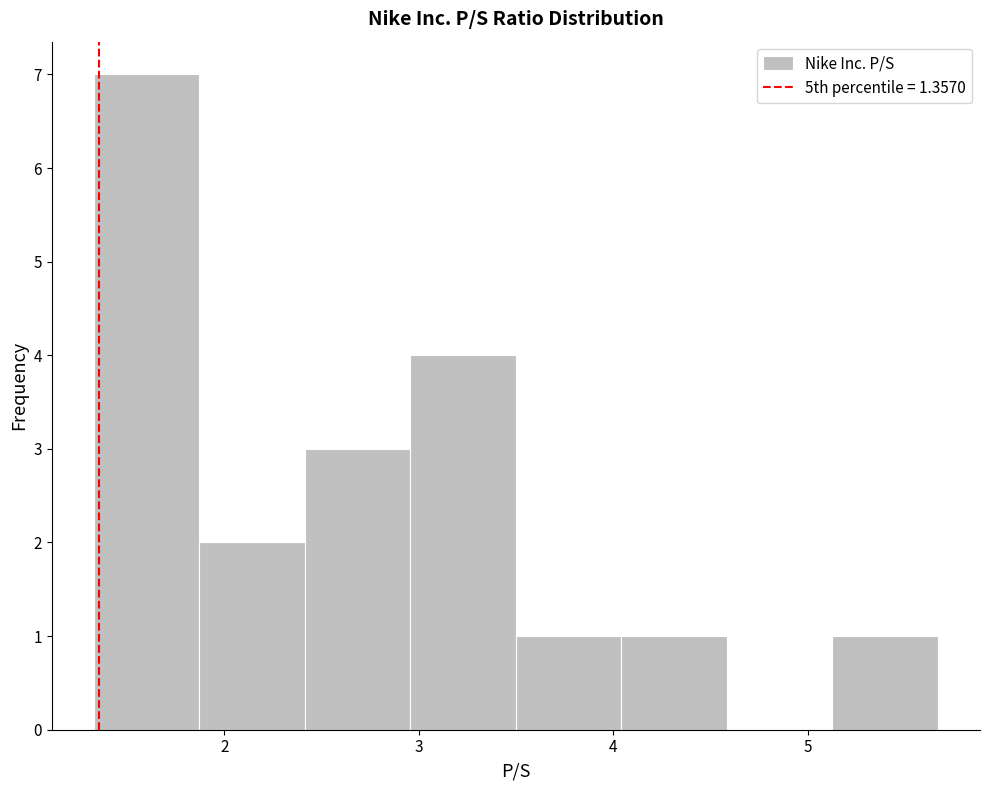

Reading left to right, transcribe this chart: for each bar, give the range it covers on the x-axis and its height. Neither the bar edges nor the heights are printed on the chart, so give them approximately, as read against the axes.

1.3 to 1.9: 7
1.9 to 2.4: 2
2.4 to 3.0: 3
3.0 to 3.5: 4
3.5 to 4.0: 1
4.0 to 4.6: 1
4.6 to 5.1: 0
5.1 to 5.7: 1